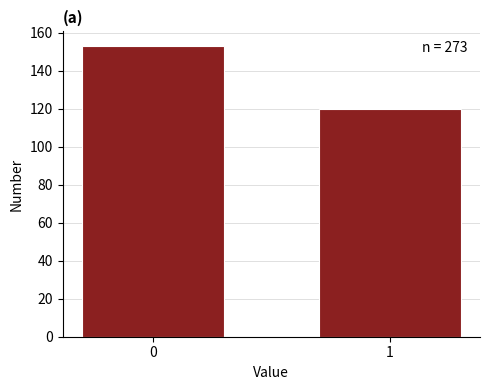

Reading left to right, transcribe all the data shown in this chart.

0=153	1=120